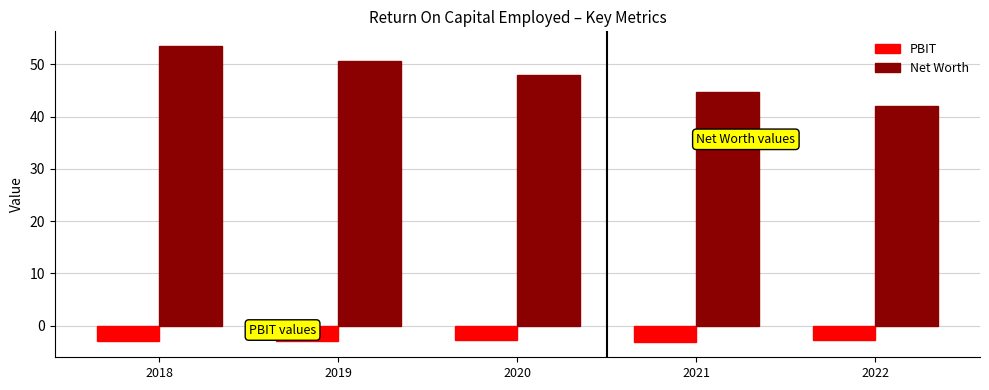

Rank the series by their maximum value, from lowest to highest.

PBIT, Net Worth